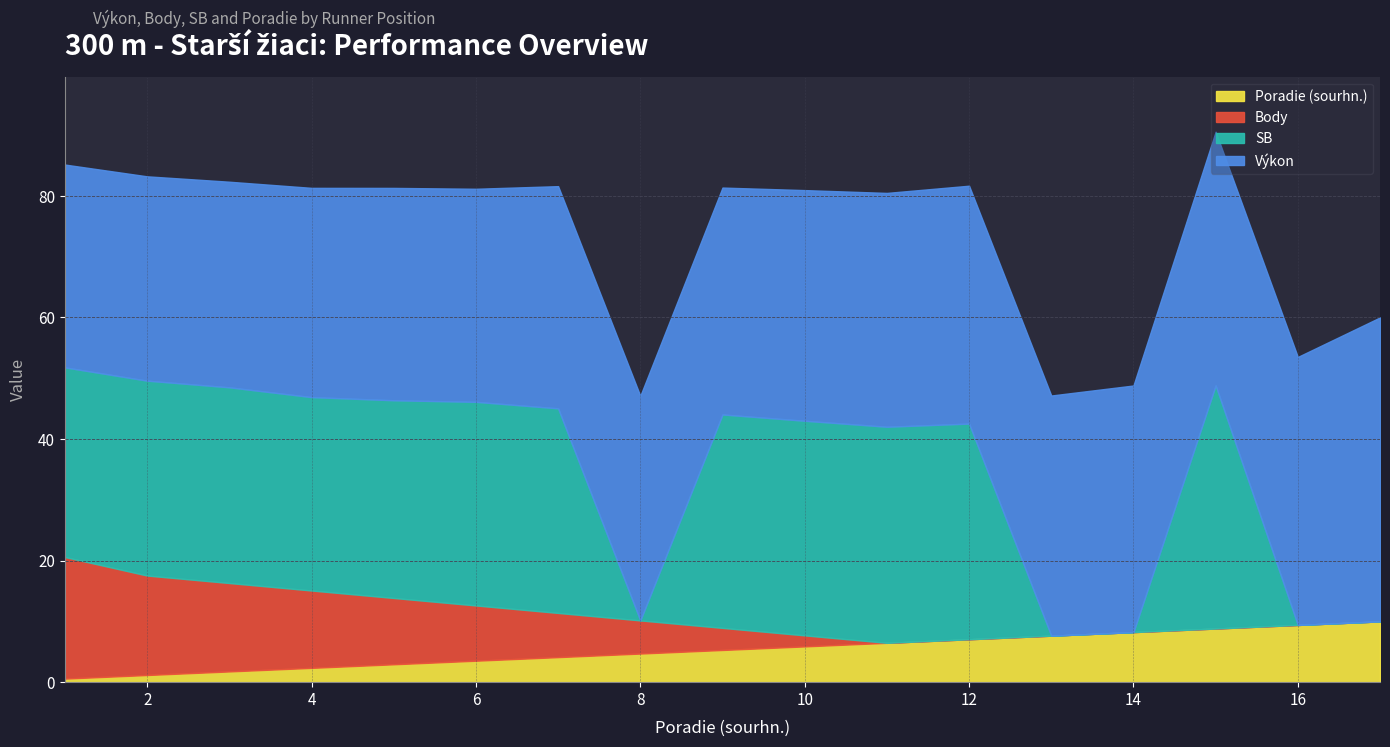

True or false: Body and Výkon intersect in this chart.

False